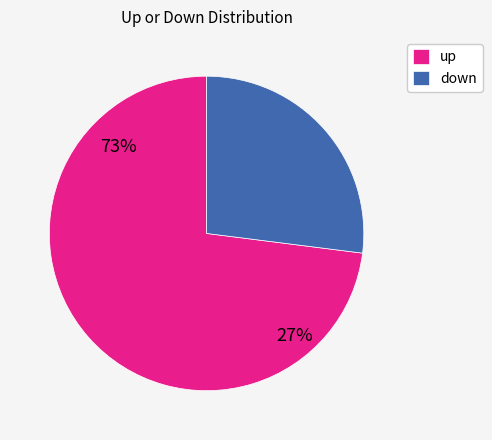

What is the majority slice?

up